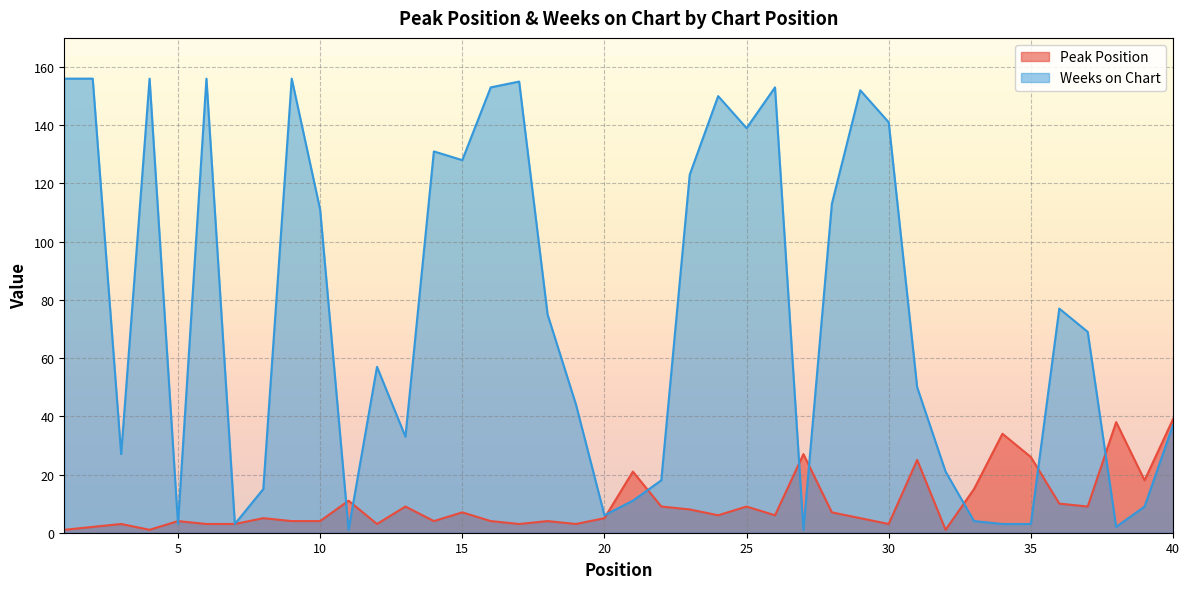

What are all the series names shown in the legend?

Peak Position, Weeks on Chart